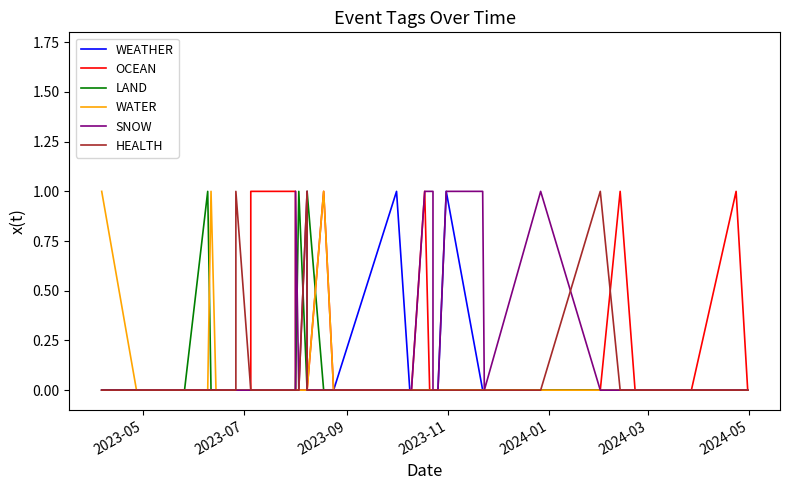

What is the maximum value for HEALTH?

1